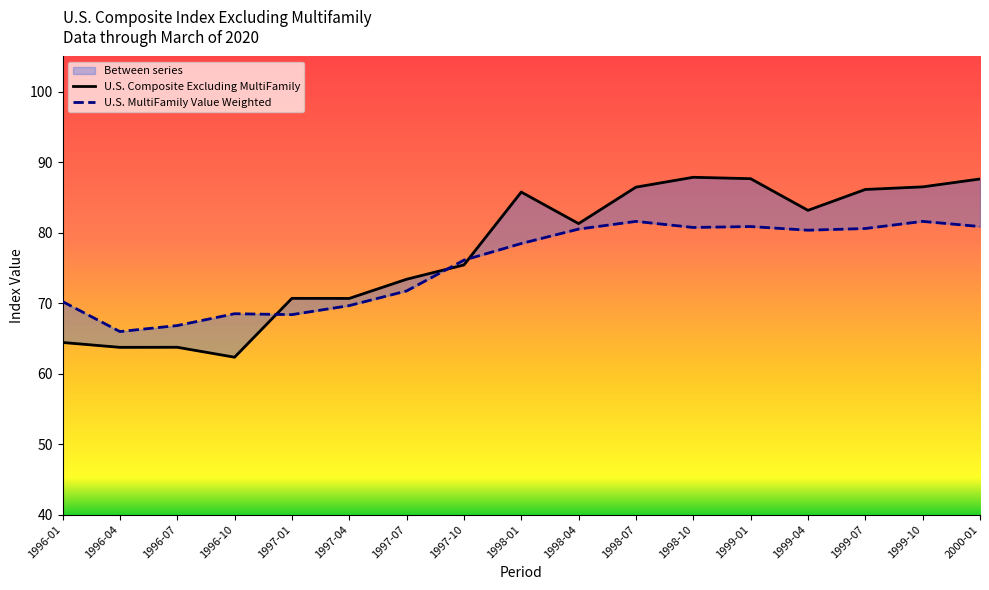

Rank the series by their average value, from highest to lowest.

U.S. Composite Excluding MultiFamily, U.S. MultiFamily Value Weighted